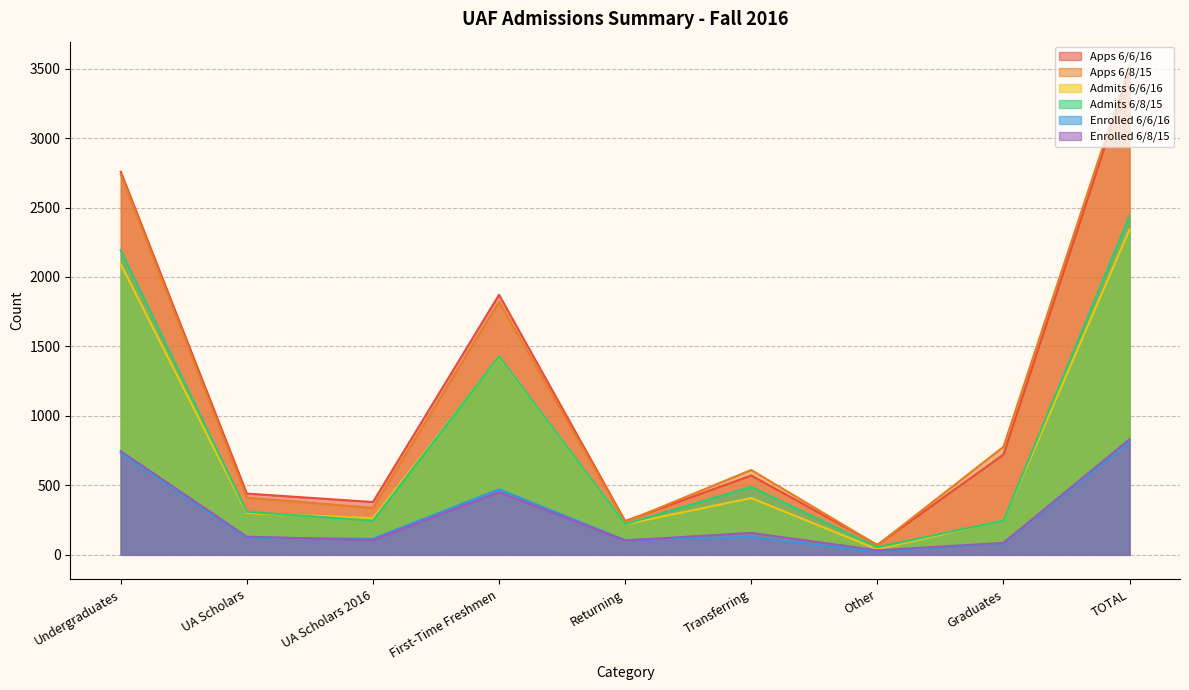

What is the difference between the maximum and minimum values in the Apps 6/6/16 series?

3408